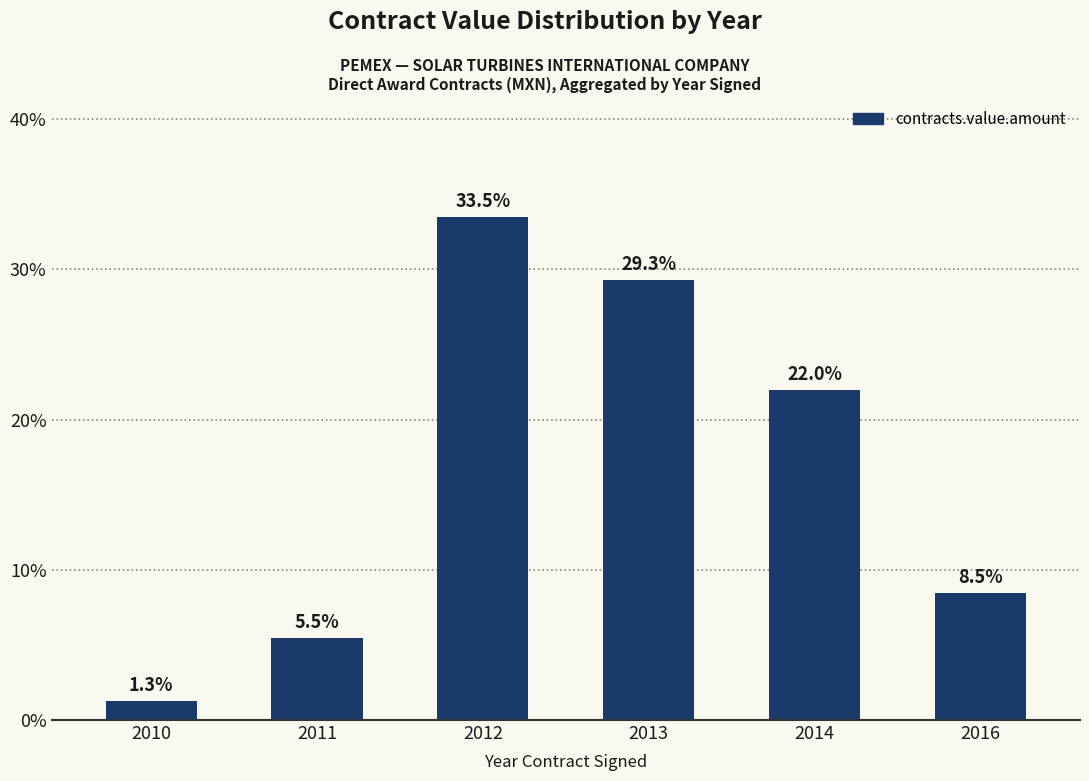

At which category does the chart reach its peak across all series?

2012